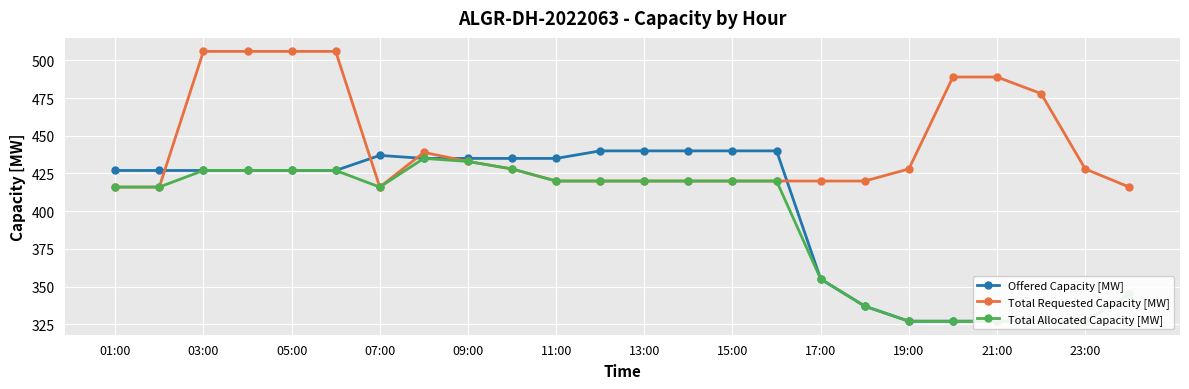

Reading left to right, list all the values displayed in this chart.

Offered Capacity [MW]: 427	427	427	427	427	427	437	435	435	435	435	440	440	440	440	440	355	337	327	327	327	327	327	345
Total Requested Capacity [MW]: 416	416	506	506	506	506	416	439	433	428	420	420	420	420	420	420	420	420	428	489	489	478	428	416
Total Allocated Capacity [MW]: 416	416	427	427	427	427	416	435	433	428	420	420	420	420	420	420	355	337	327	327	327	327	327	345